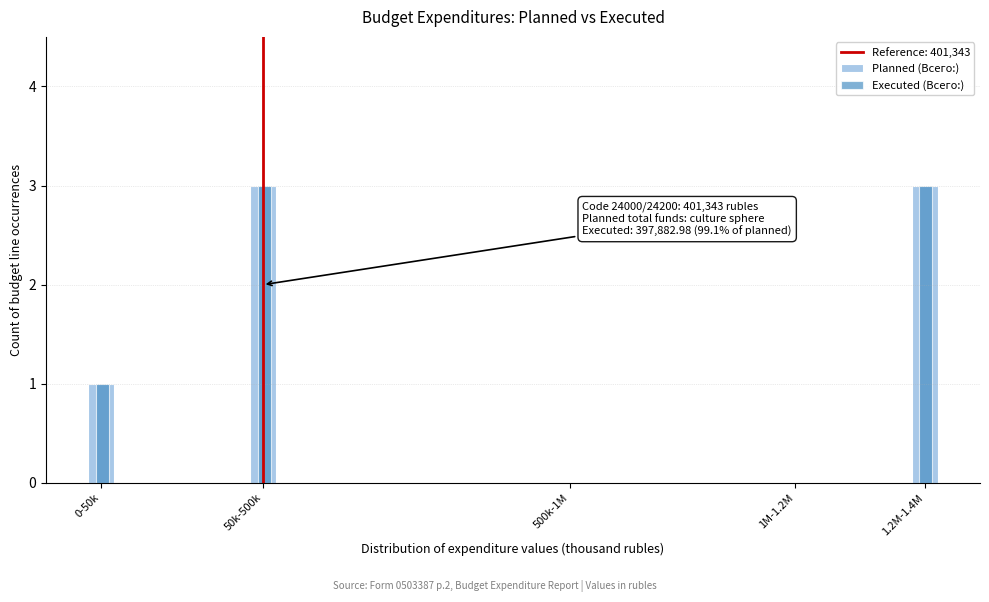

The value of Planned (Всего:) at 50k-500k is 5. True or false?

False